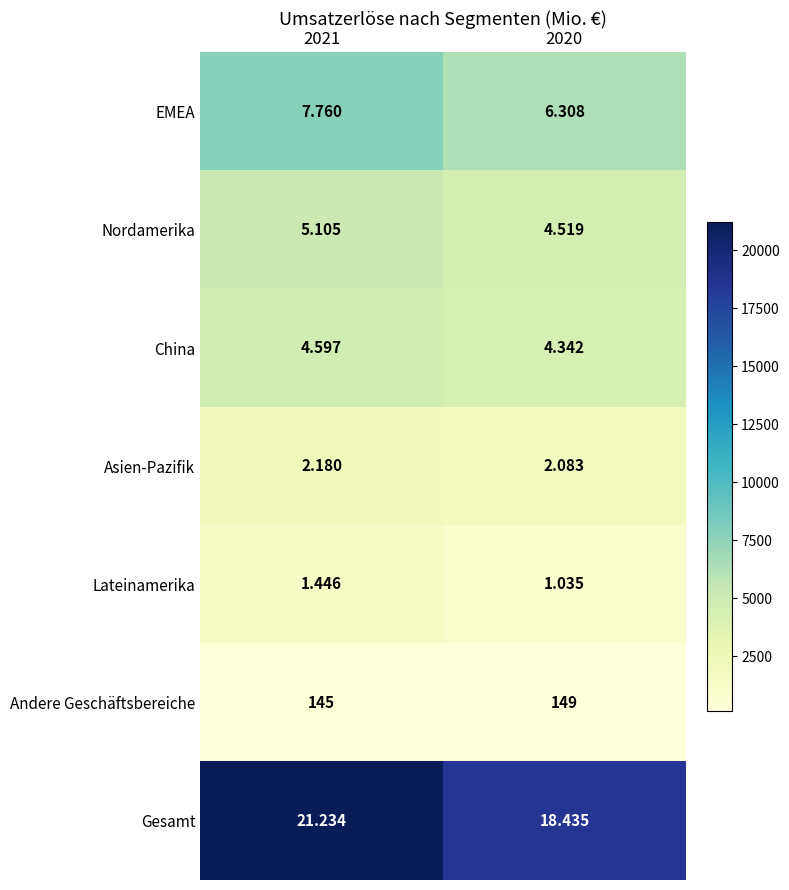

How many categories are shown in the chart?

2